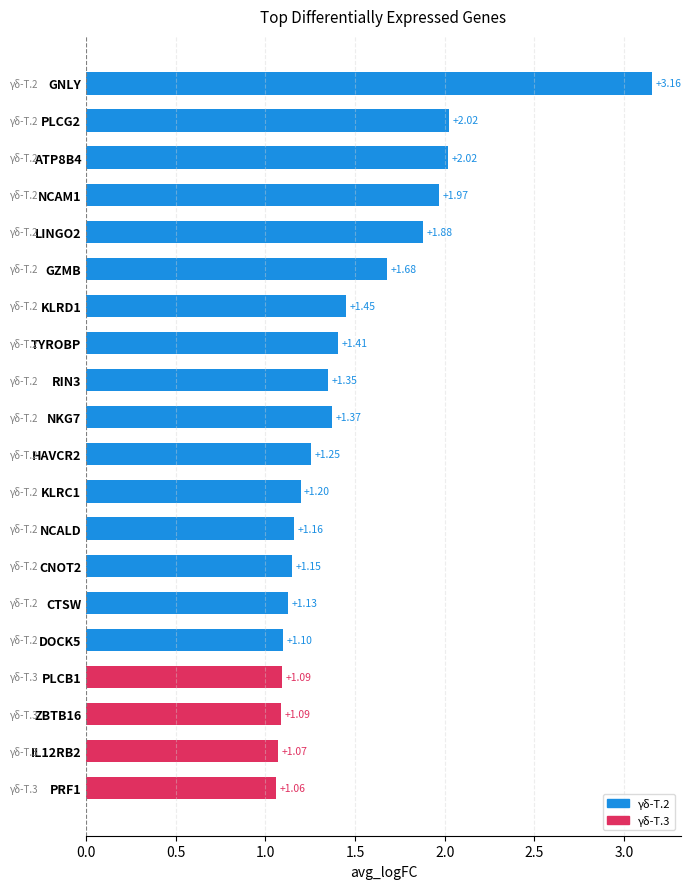

At which category does the chart reach its peak across all series?

GNLY